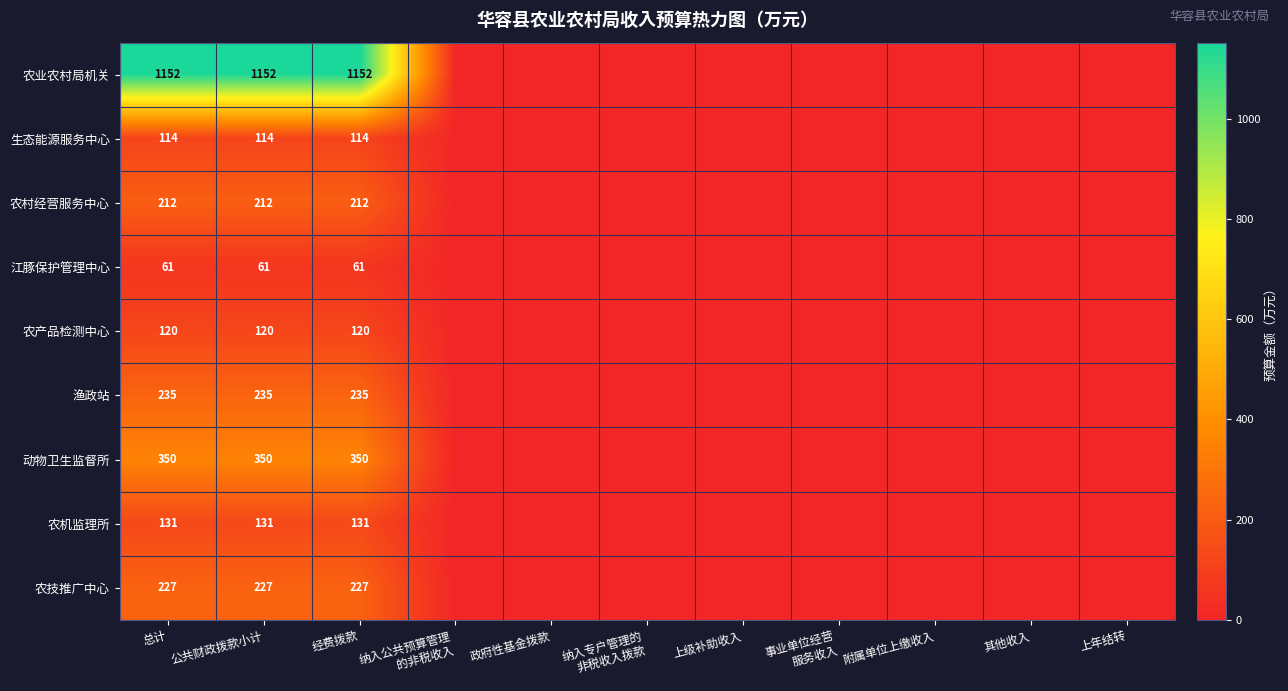

The value of 农村经营服务中心 at 总计 is 212. True or false?

True